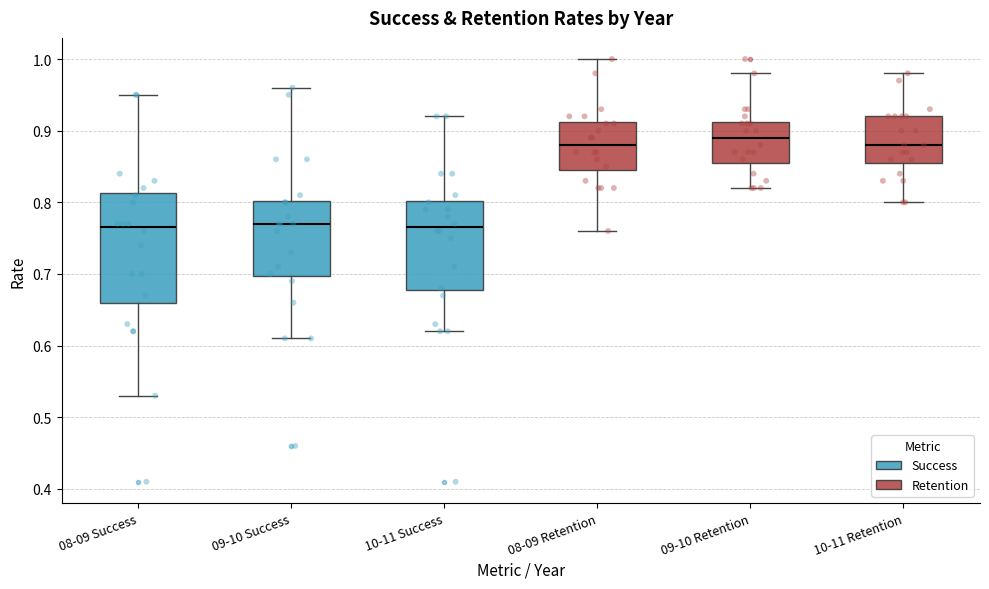

Reading left to right, transcribe this box plot: for each box, give where its median line is, the range the box spans, and where its two whiskers end, as read against the y-axis. The values are not printed on the chart, so give them approximately, as read against the axis.

08-09 Success: median 0.77, box 0.66 to 0.81, whiskers 0.53 to 0.95
09-10 Success: median 0.77, box 0.70 to 0.80, whiskers 0.61 to 0.96
10-11 Success: median 0.77, box 0.68 to 0.80, whiskers 0.62 to 0.92
08-09 Retention: median 0.88, box 0.85 to 0.91, whiskers 0.76 to 1.00
09-10 Retention: median 0.89, box 0.86 to 0.91, whiskers 0.82 to 0.98
10-11 Retention: median 0.88, box 0.86 to 0.92, whiskers 0.80 to 0.98